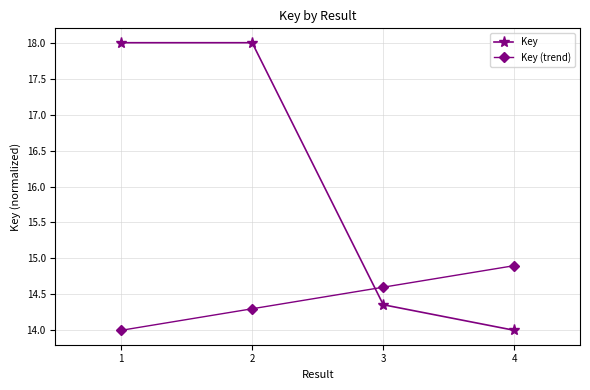

List the series in order of their overall mean, highest first.

Key, Key (trend)